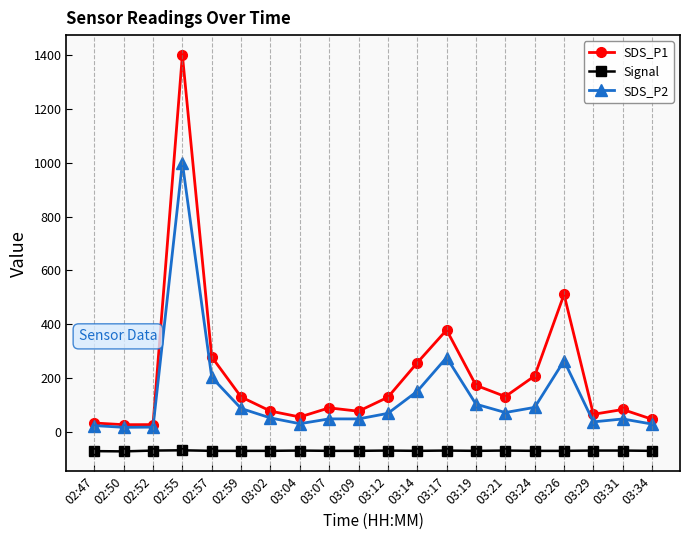

Does the chart have visible grid lines?

No